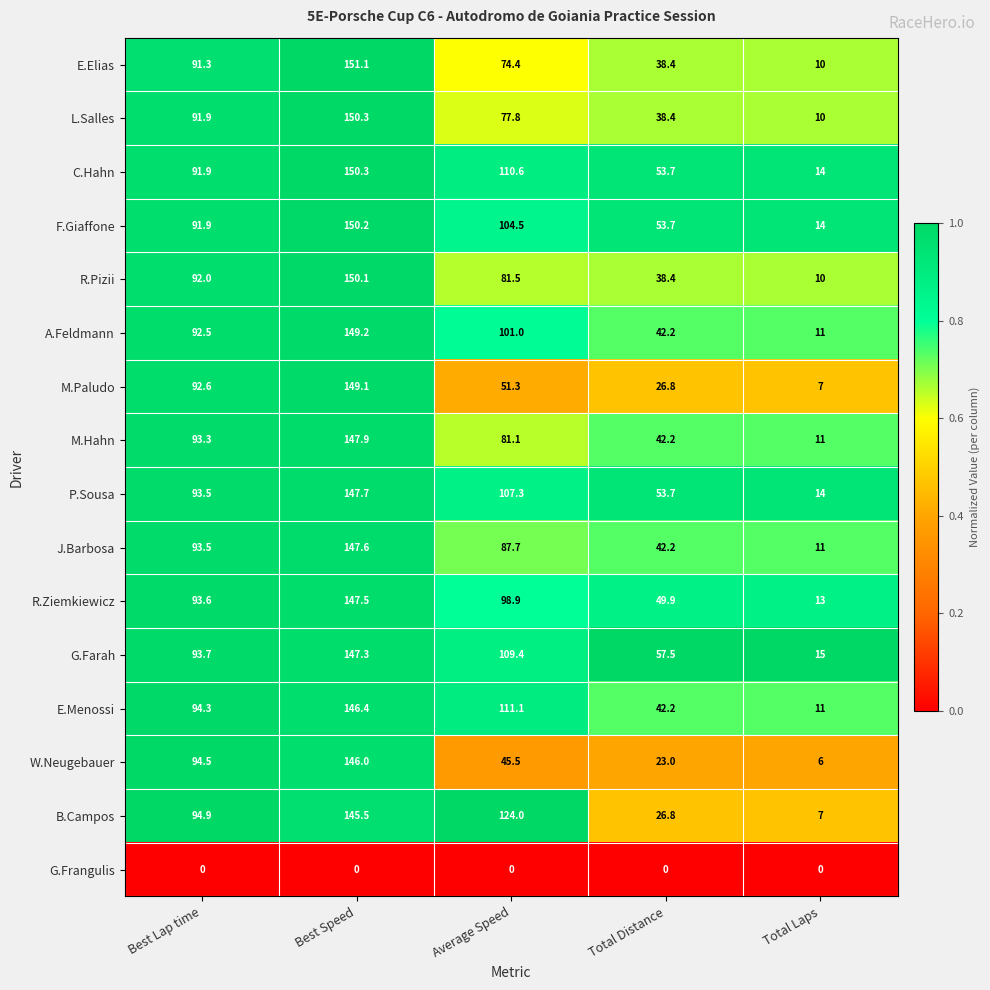

At which label does R.Pizii first exceed 81?

Best Lap time